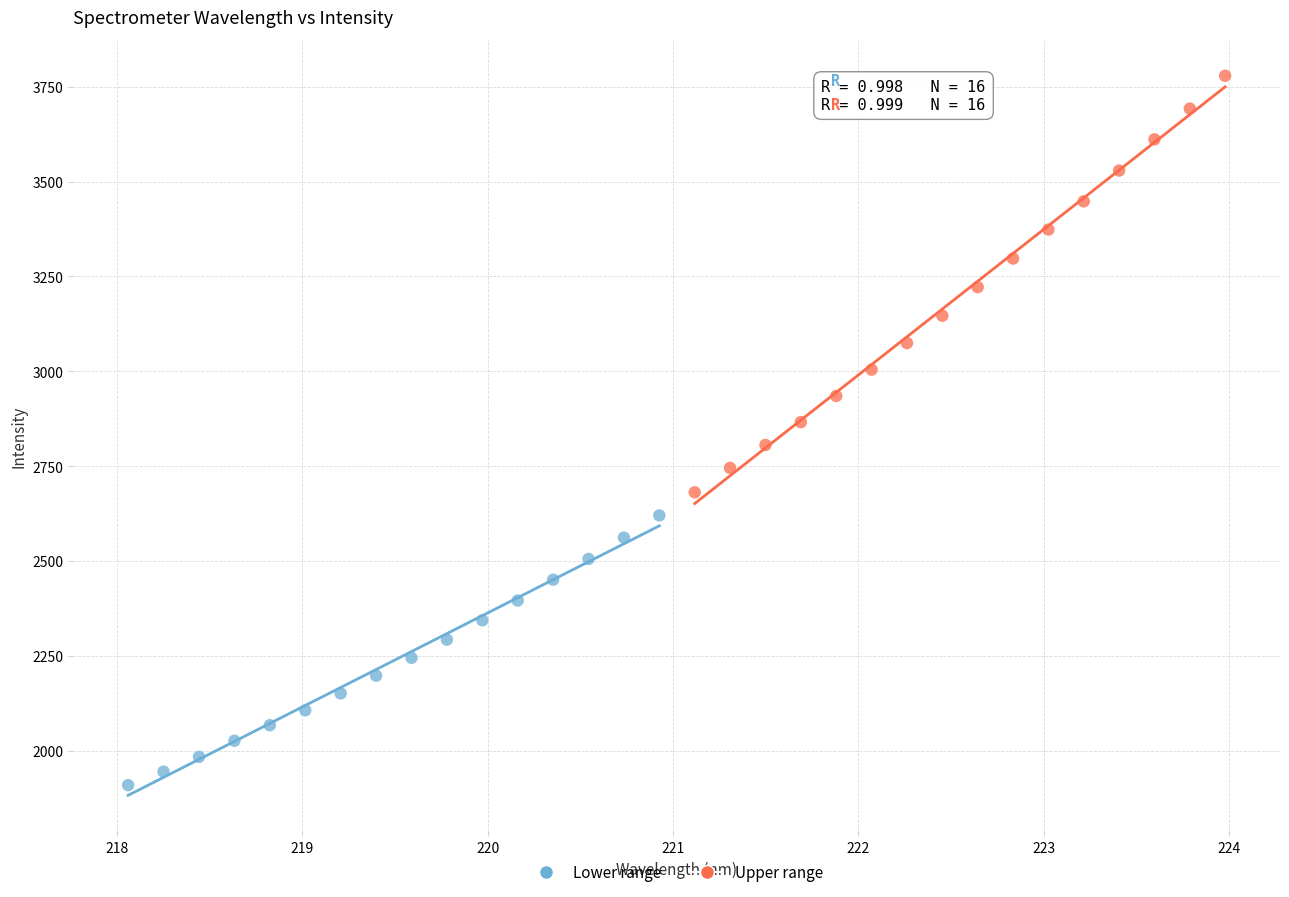

Which series reaches the maximum Y coordinate?

Upper range